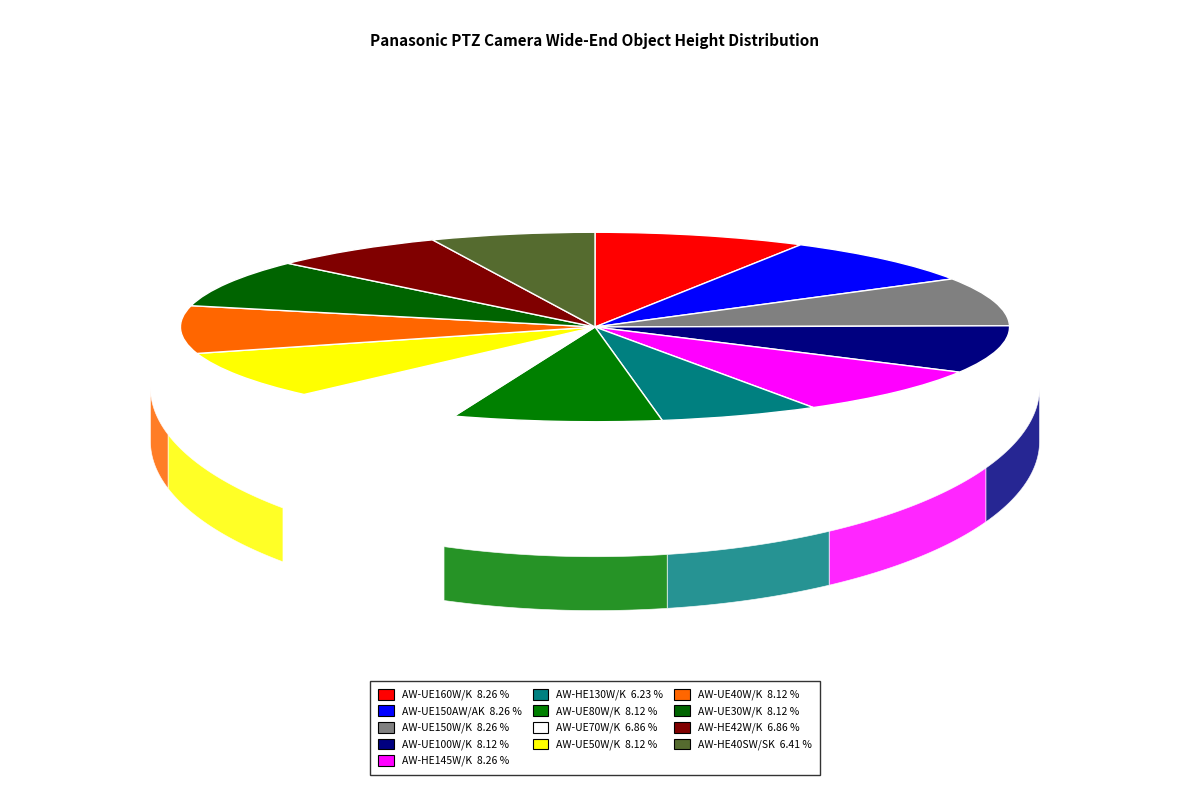

Count the number of slices in the pie.

13